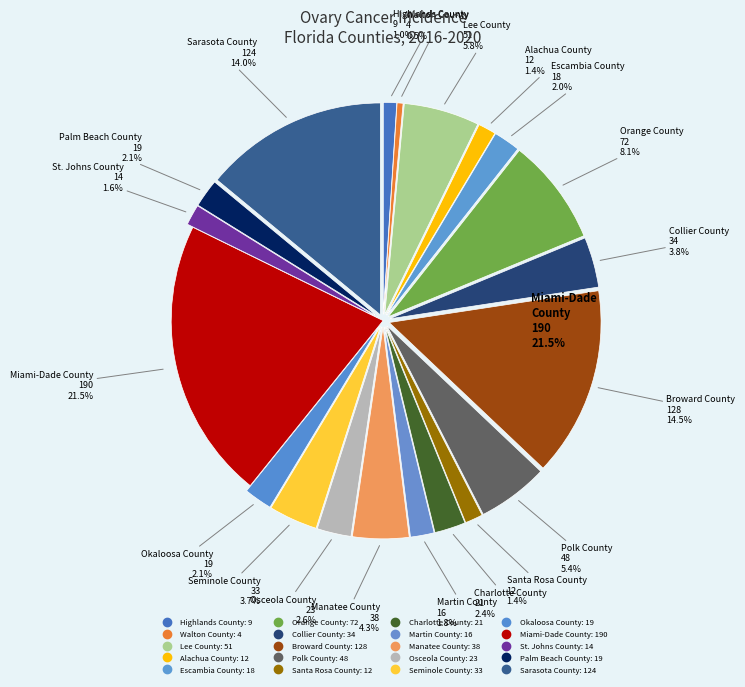

Which slice is the largest?

Miami-Dade County